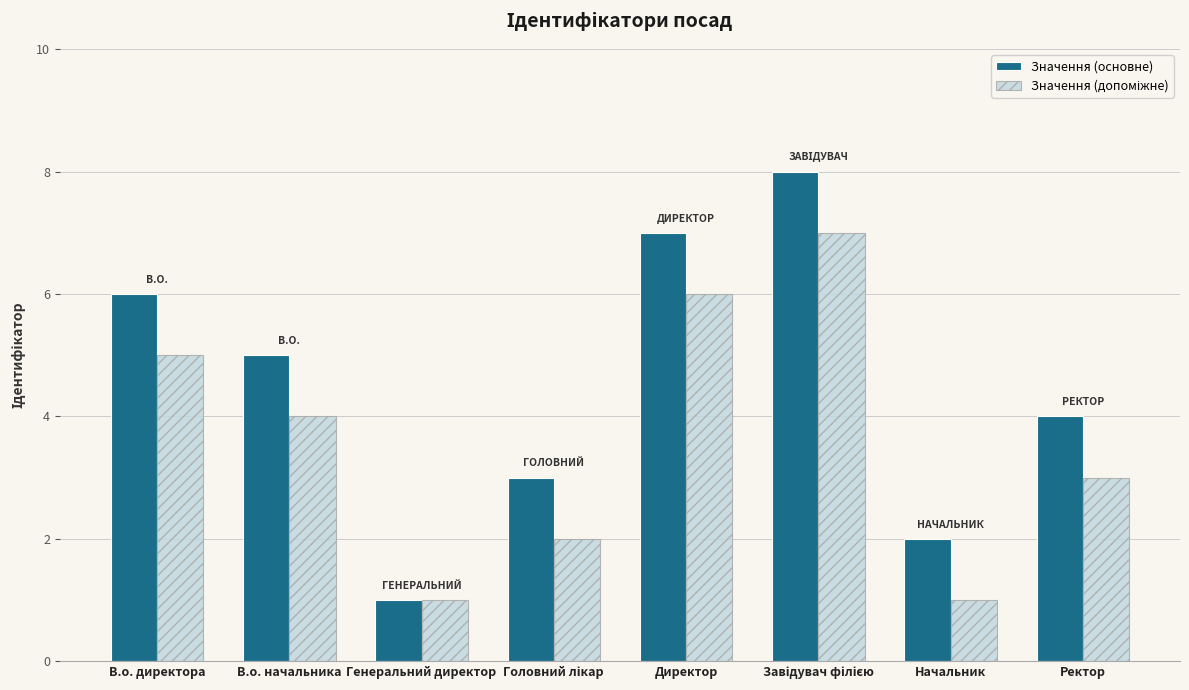

Which series has the largest range (max minus min)?

Значення (основне)